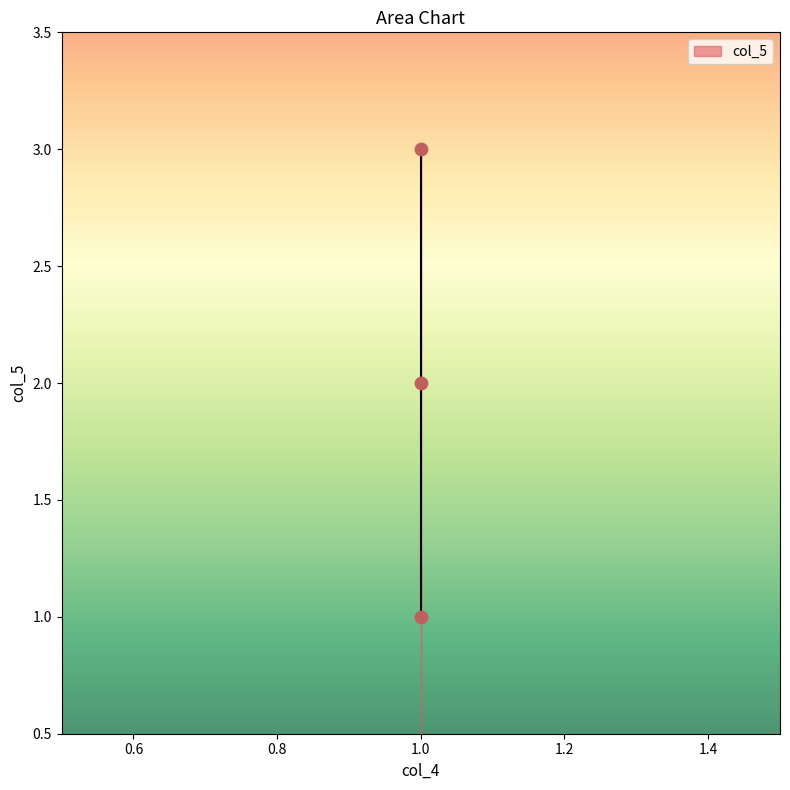

How many data points are displayed?

3